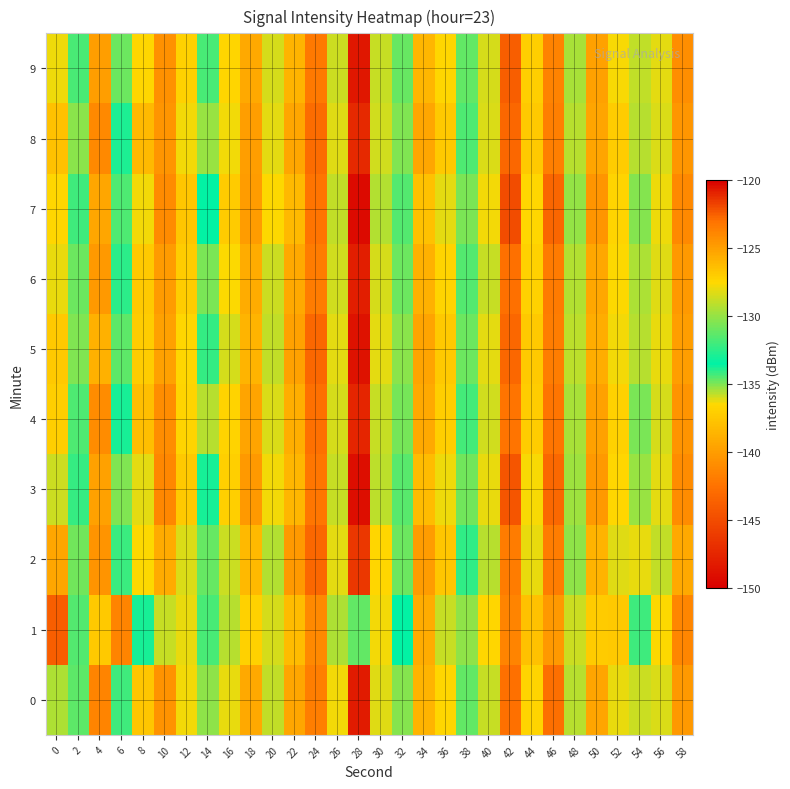

Between 18 and 12, which is larger?

18